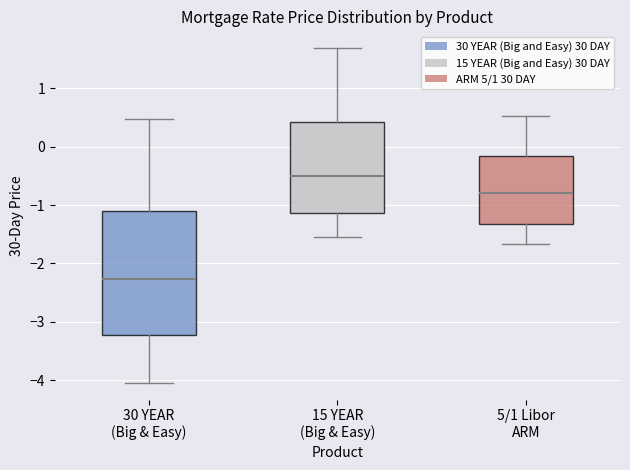

Comparing the boxes themselves (not the whiskers), which one is the tallest?

30 YEAR (Big & Easy)